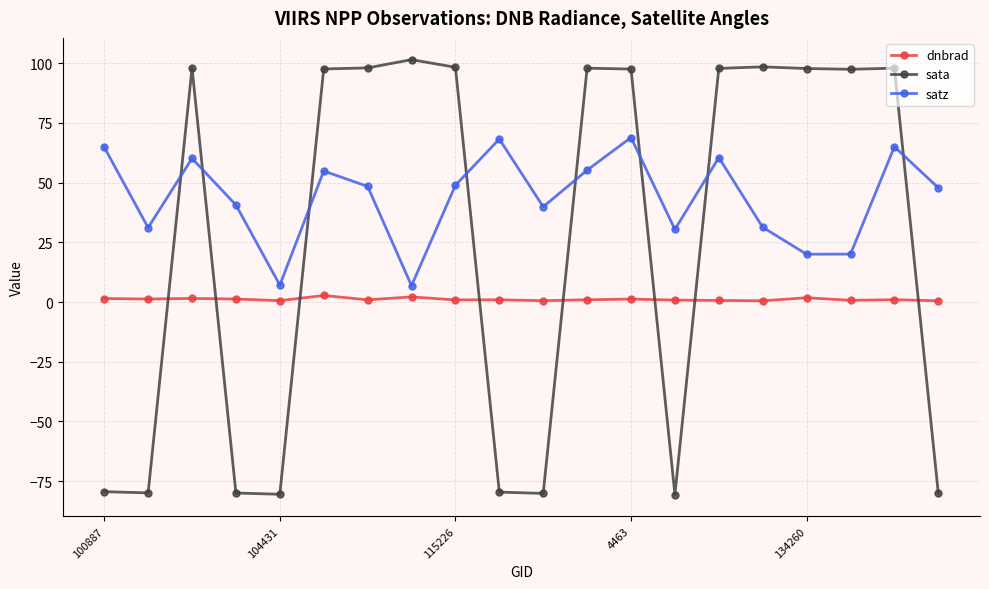

What is the value of the satz point at the 16th from the left?

31.3